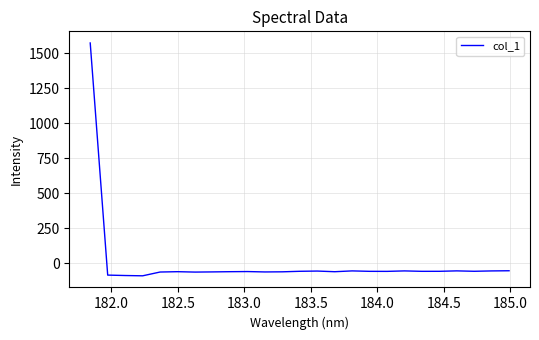

What is the difference between the maximum and minimum values?

1661.6